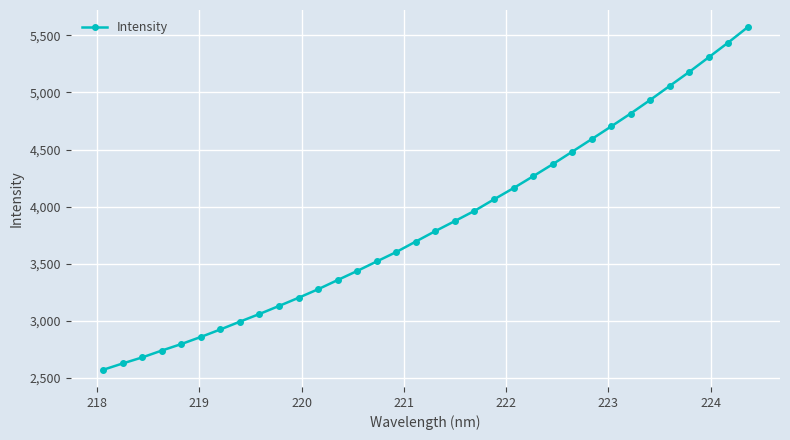

How many data points are above 3786?

17